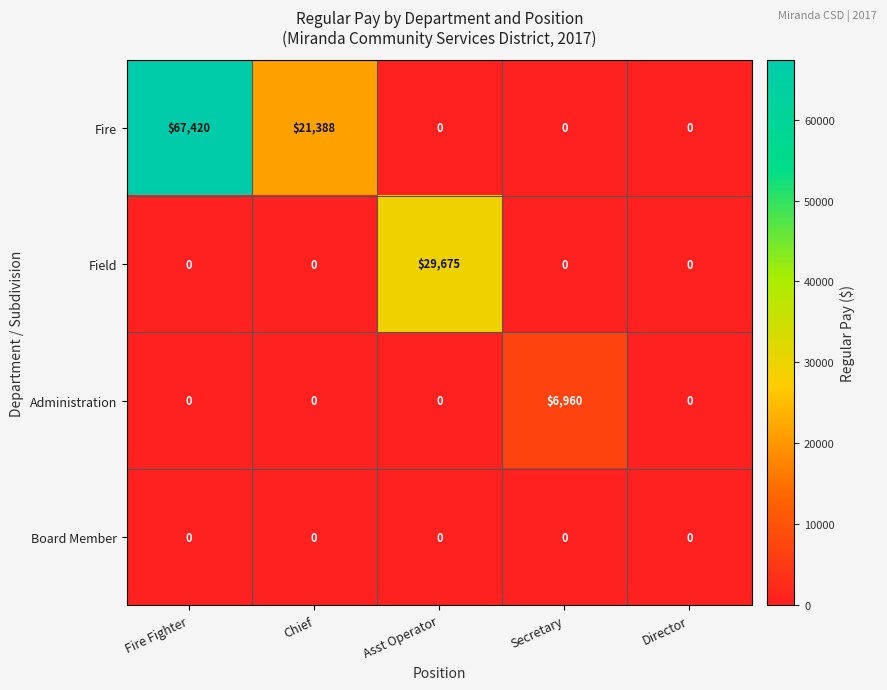

What is the sum of the Fire values at Asst Operator and Fire Fighter?

67420